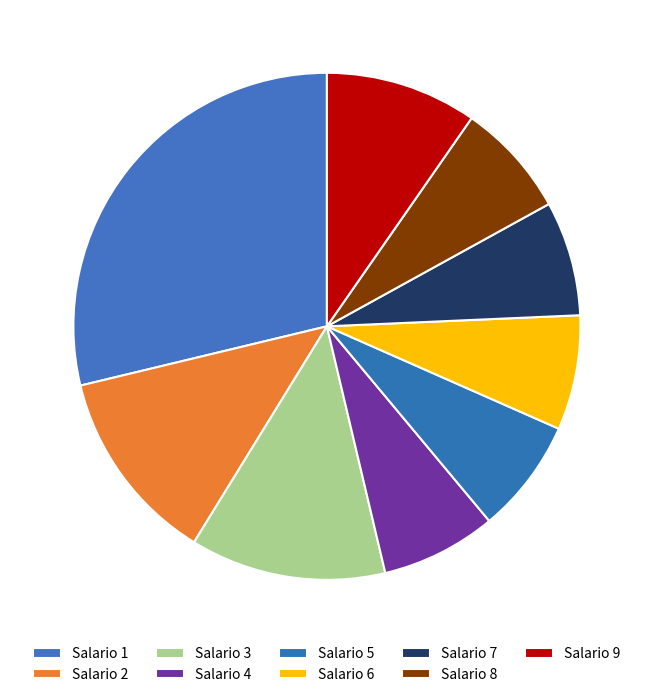

How many slices are in this pie chart?

9